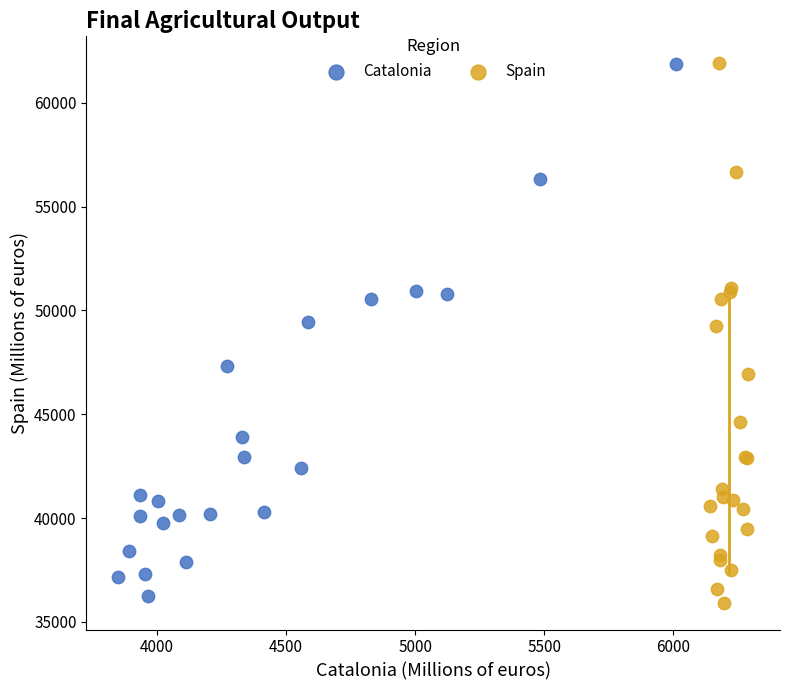

What are all the series names shown in the legend?

Catalonia, Spain